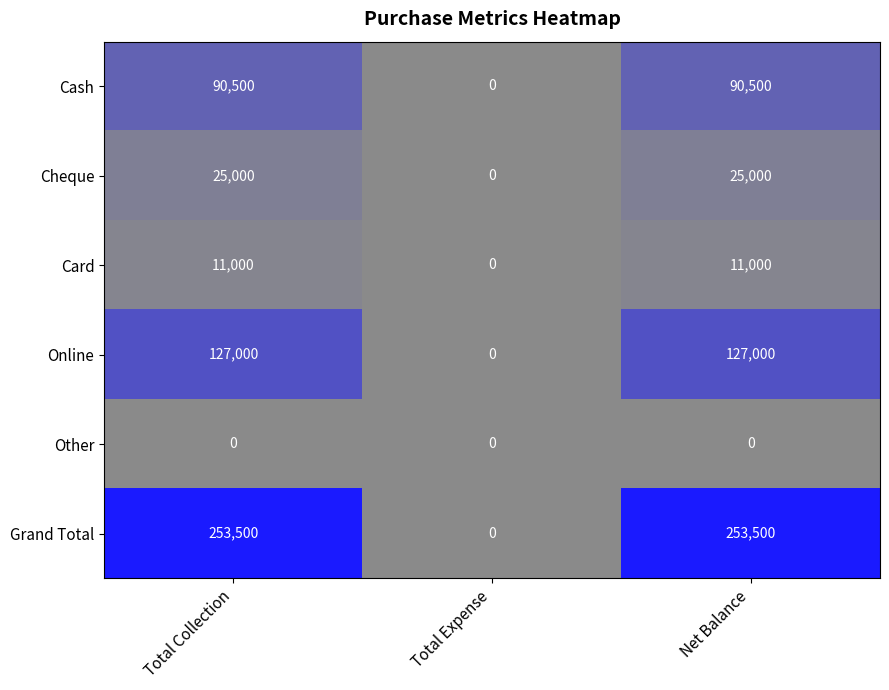

Reading left to right, transcribe all the data shown in this chart.

Cash: 90500	0	90500
Cheque: 25000	0	25000
Card: 11000	0	11000
Online: 127000	0	127000
Other: 0	0	0
Grand Total: 253500	0	253500